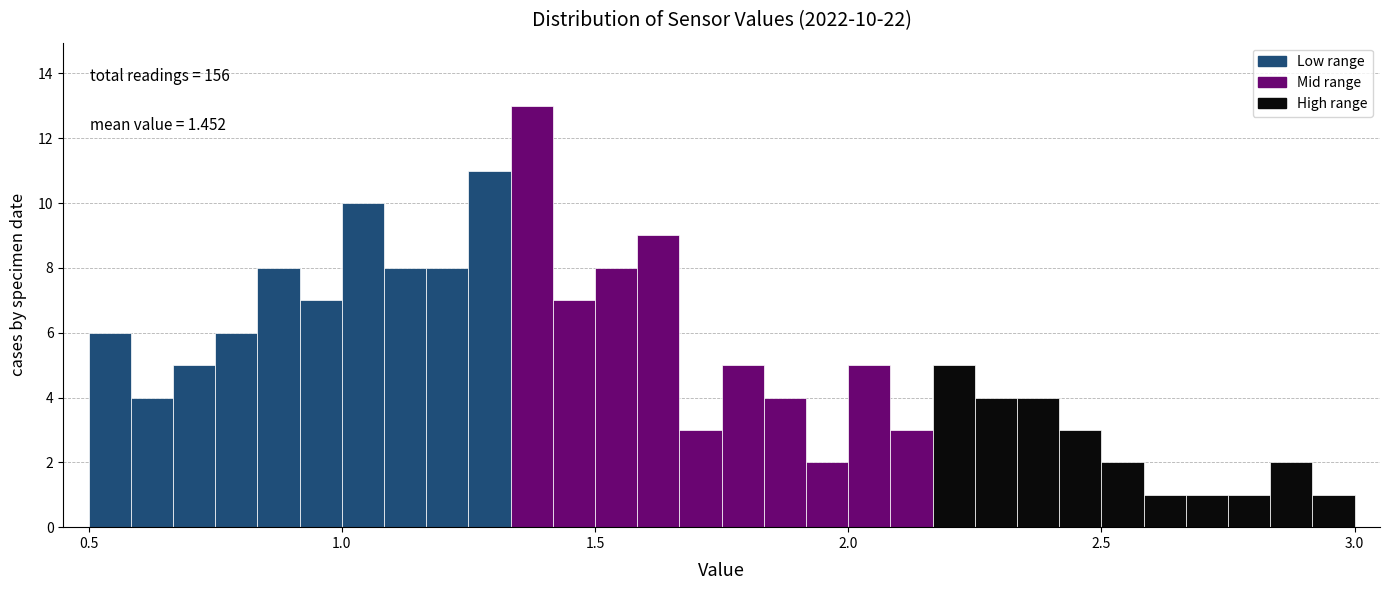

Around what value on the x-axis is the tallest bar? Give the approximate position of its centre, as read against the axis.

1.40